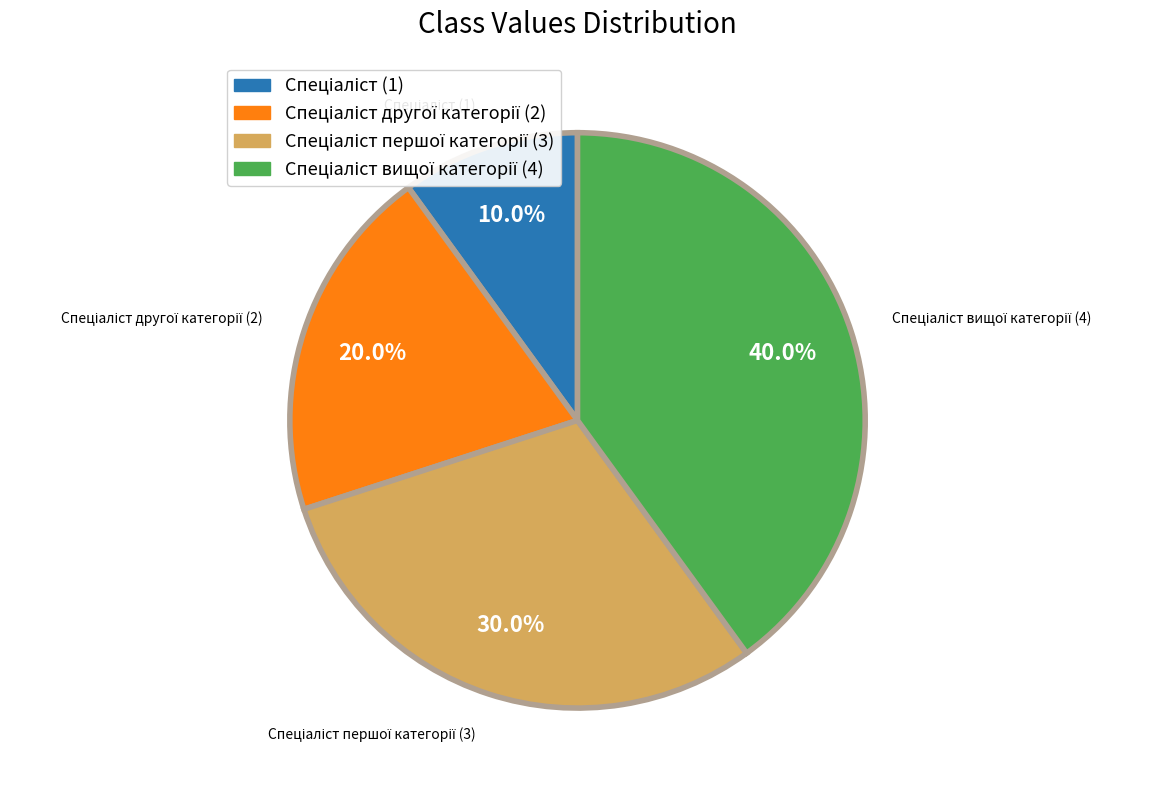

Is there a majority slice in this chart?

No